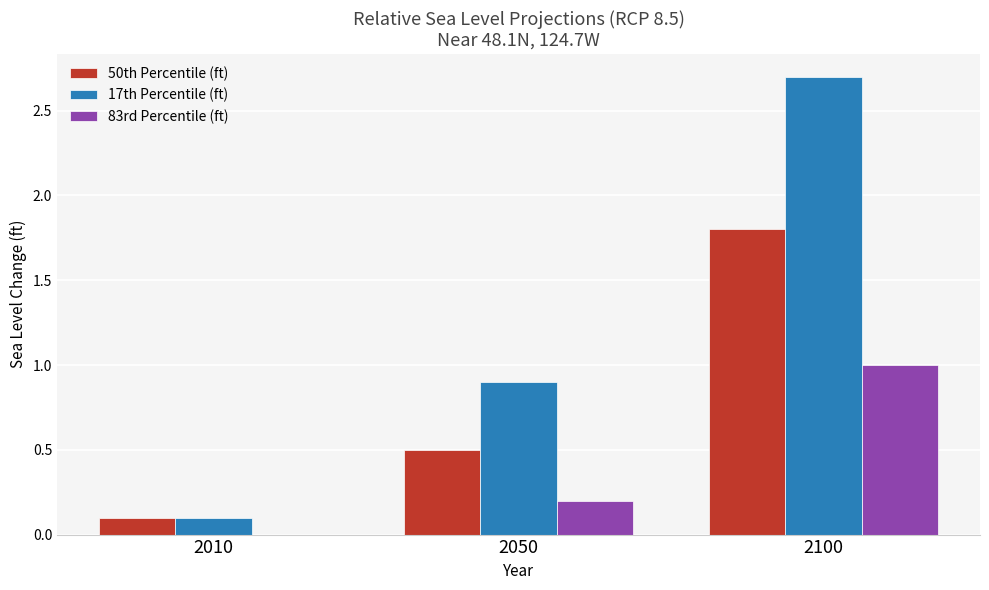

The value of 50th Percentile (ft) at 2100 is 2.9. True or false?

False